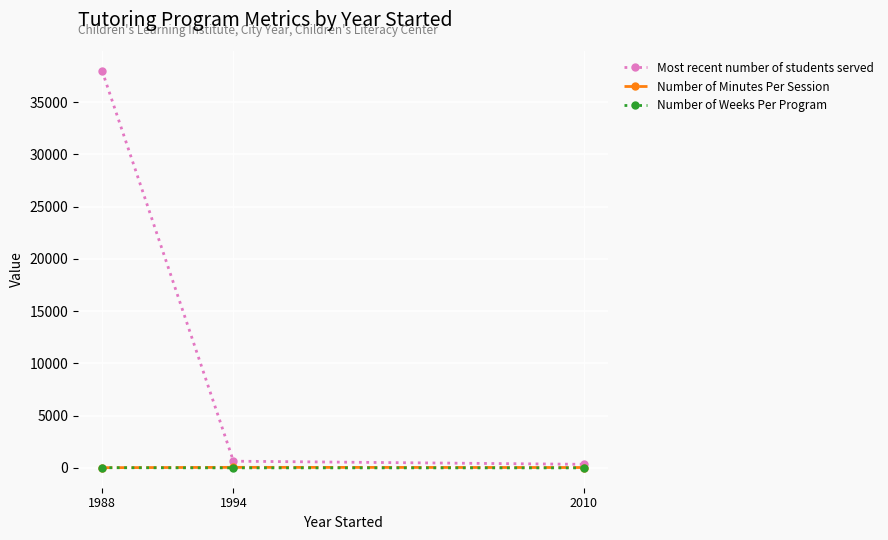

What is the value of the Number of Weeks Per Program point at the 3rd from the left?

10